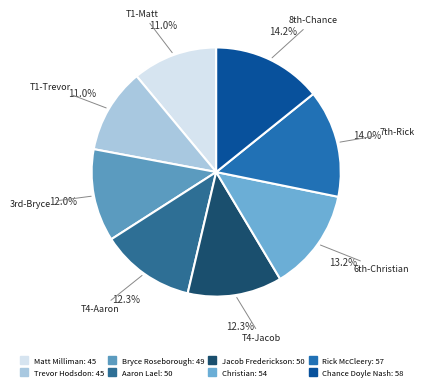

Between Matt Milliman and Christian, which is larger?

Christian